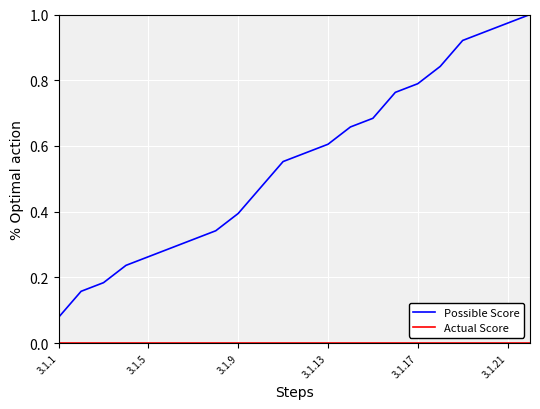

Which series has the largest total across all categories?

Possible Score